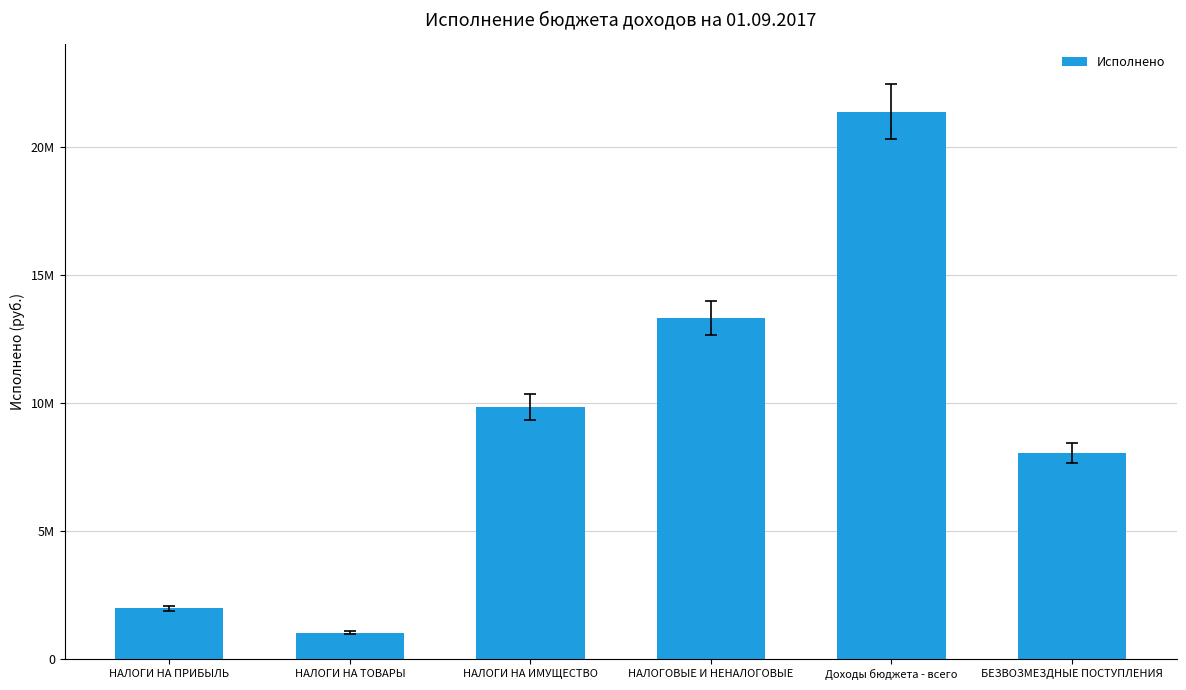

What is the smallest value displayed?

1034032.6